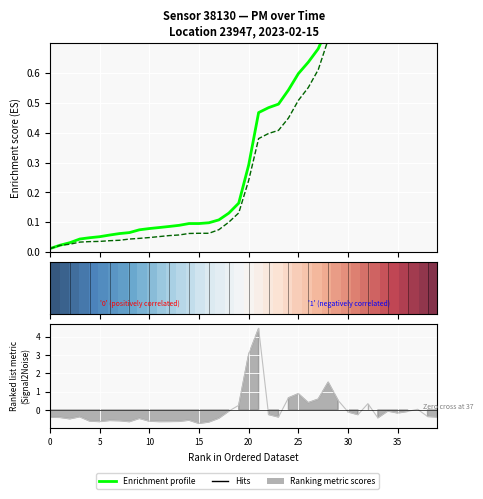

Reading left to right, list all the values displayed in this chart.

-0.4	-0.4	-0.5	-0.4	-0.6	-0.6	-0.6	-0.6	-0.6	-0.5	-0.6	-0.6	-0.6	-0.6	-0.6	-0.7	-0.7	-0.5	-0.1	0.3	3.0	4.4	-0.3	-0.4	0.7	0.9	0.4	0.6	1.5	0.5	-0.1	-0.3	0.3	-0.4	-0.1	-0.2	-0.1	0.0	-0.4	-0.4